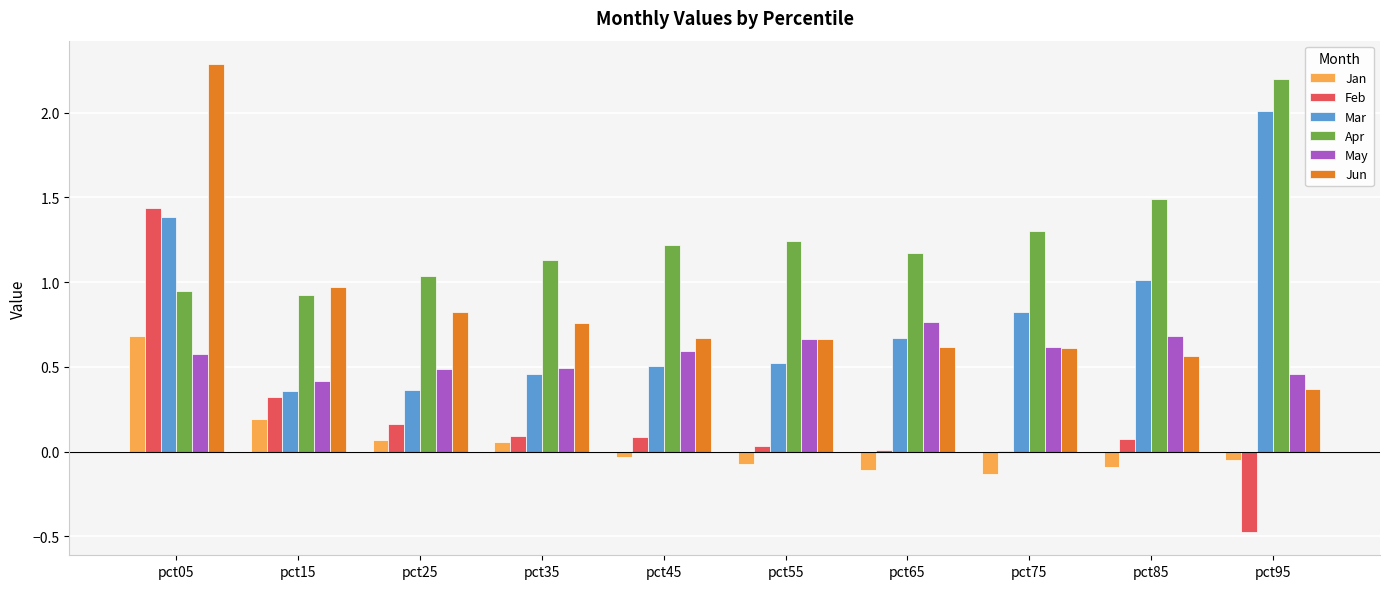

At which label does Feb reach its peak?

pct05